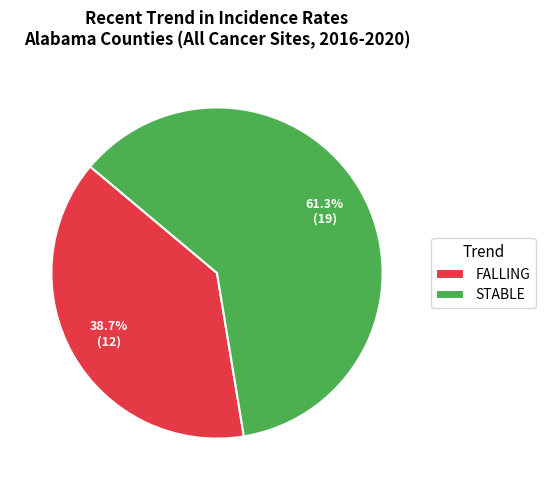

What is the ratio of the value at STABLE to the value at FALLING?

1.6